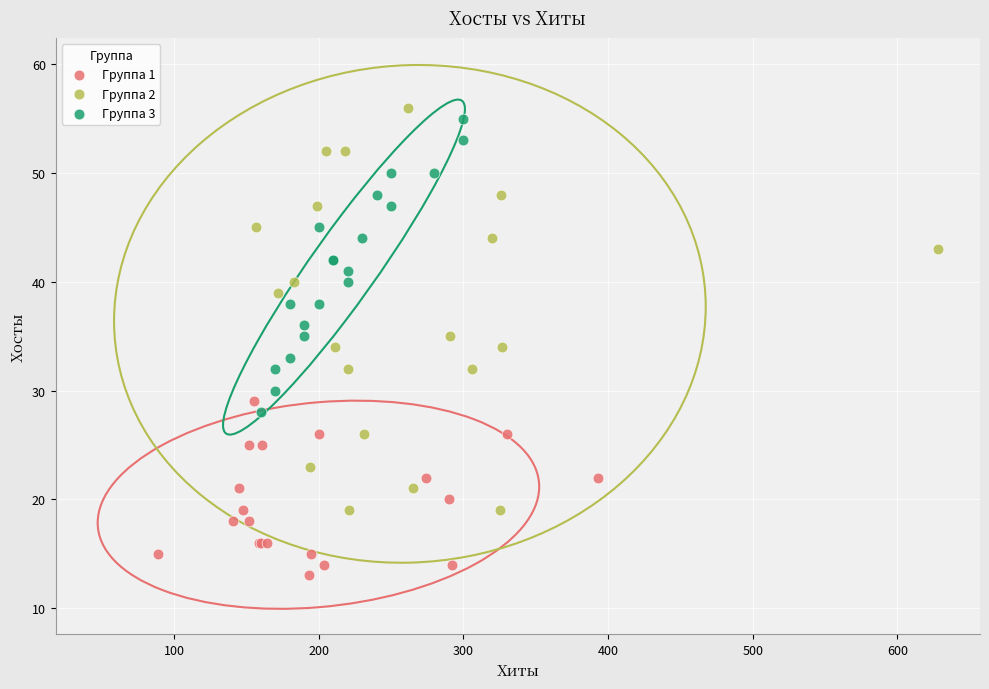

Which series has the largest Y range (max minus min)?

Группа 2